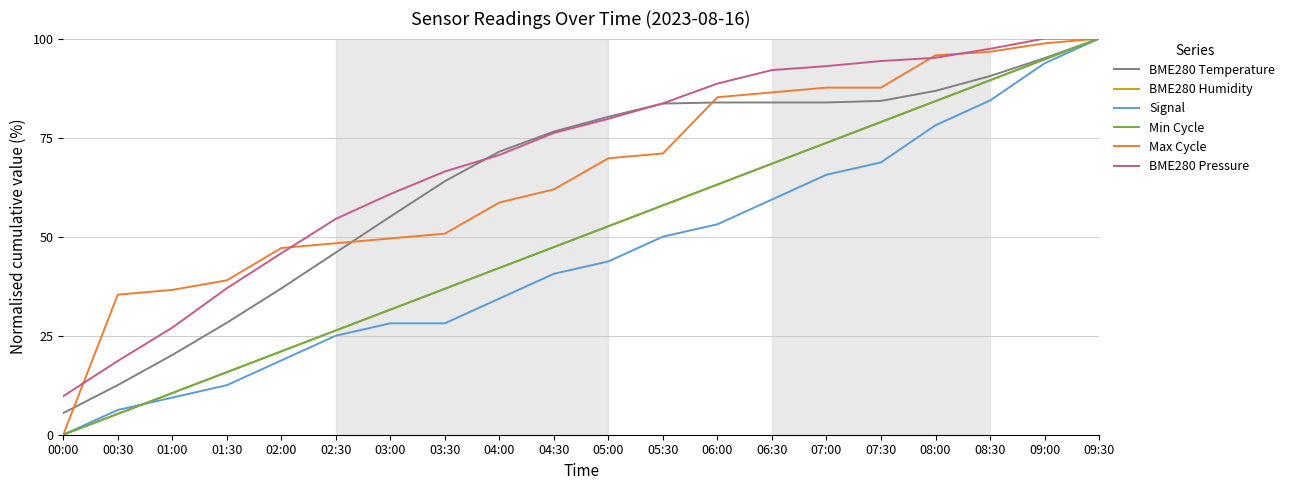

Is this an area chart (filled region under the line)?

No